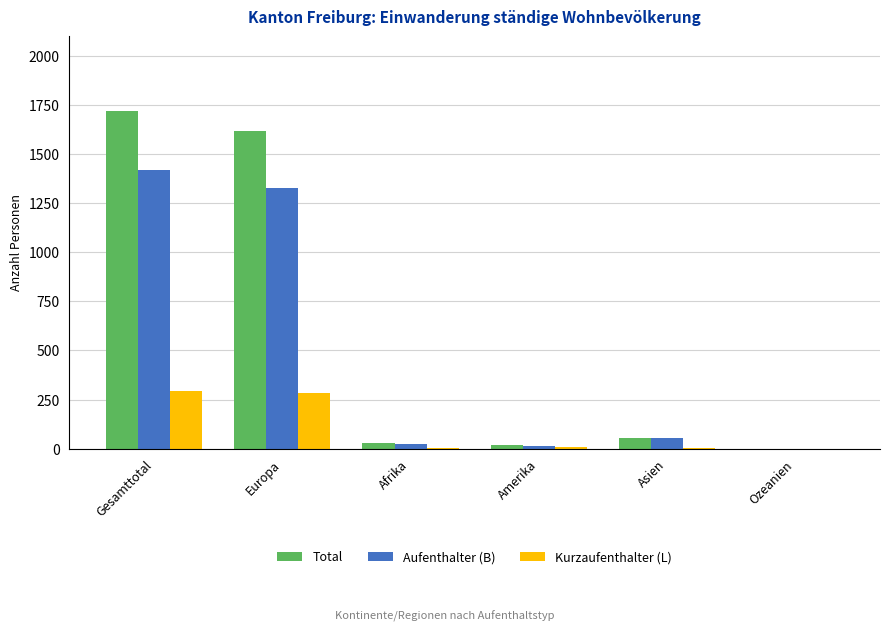

The Aufenthalter (B) series shows 502 at Ozeanien. True or false?

False